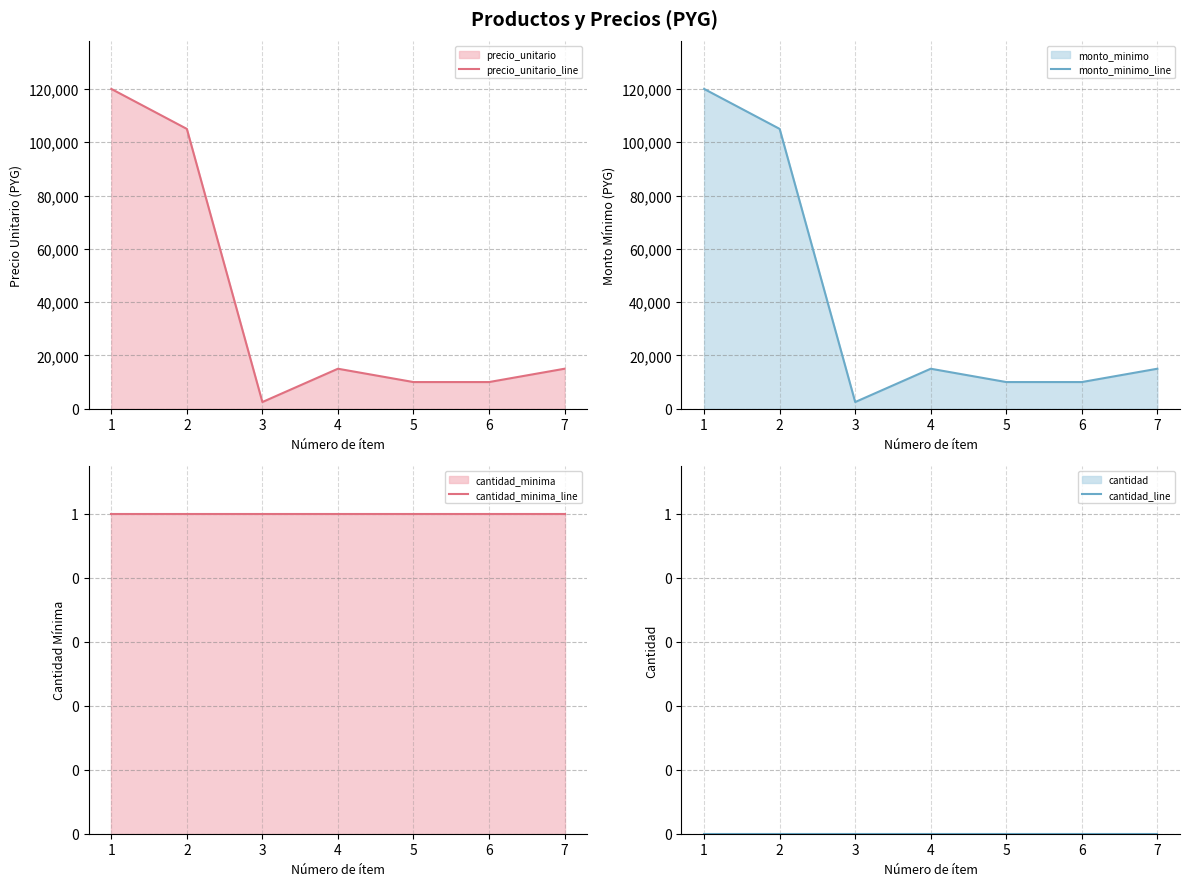

How many series are shown in this chart?

4